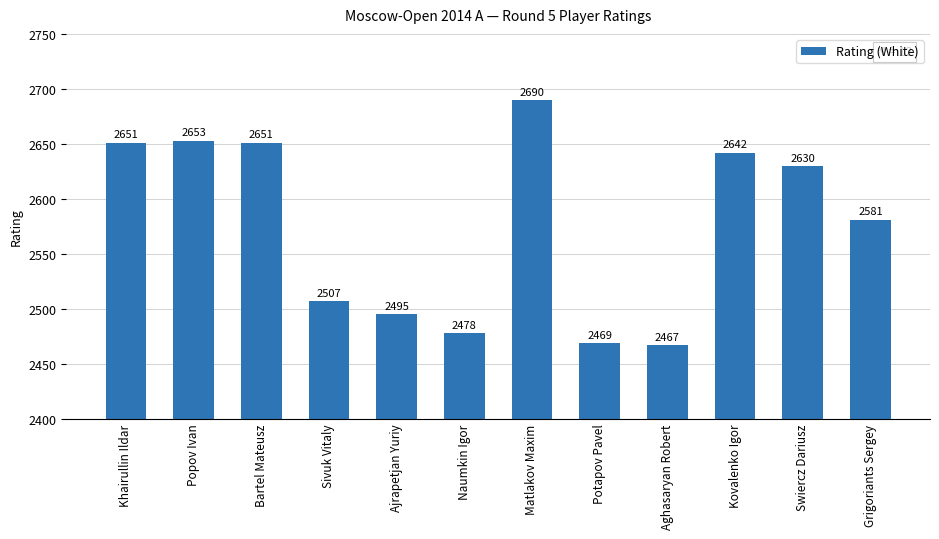

What position from the left is Kovalenko Igor?

10